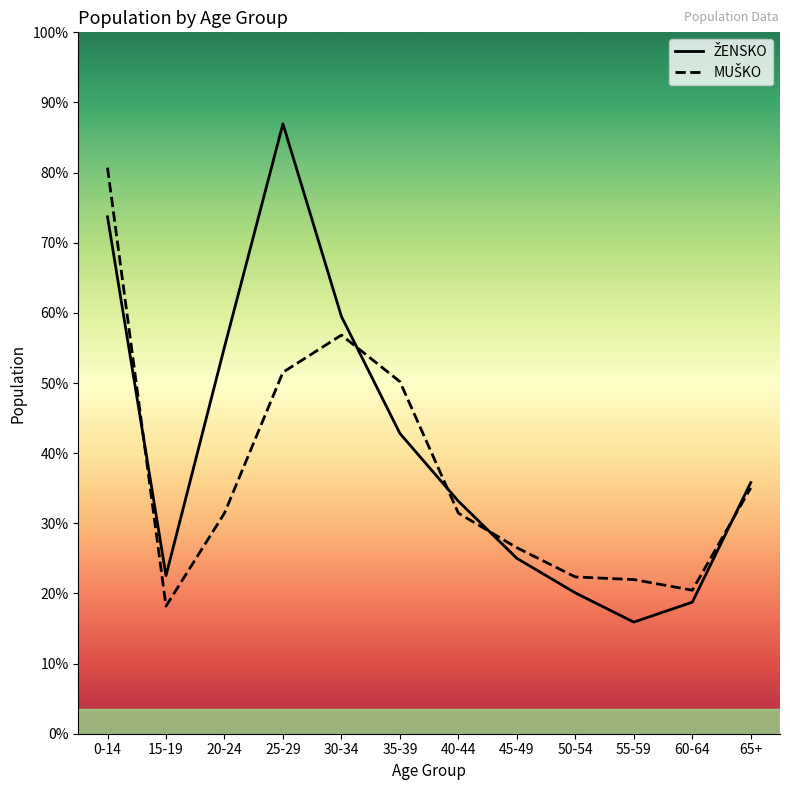

Is it true that MUŠKO equals 81 at 30-34?

False